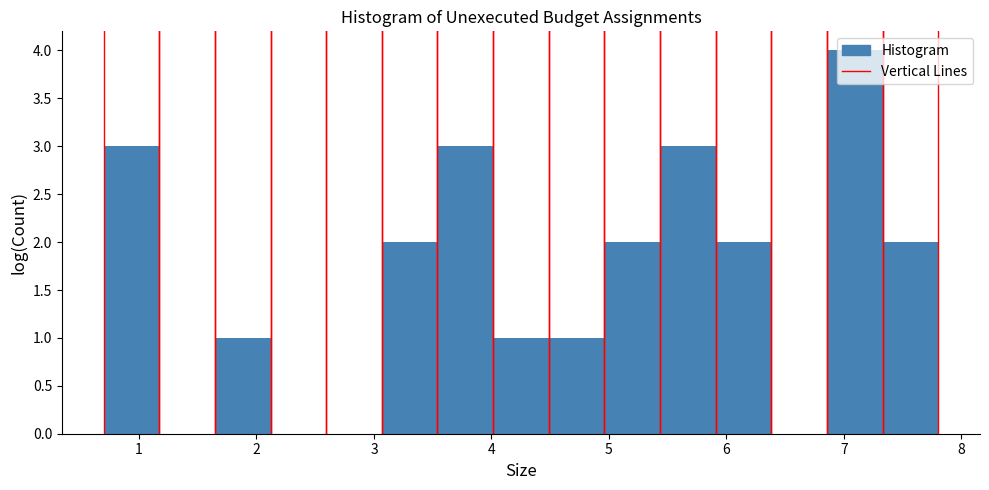

Which range on the x-axis has the tallest bar?

6.9 to 7.3